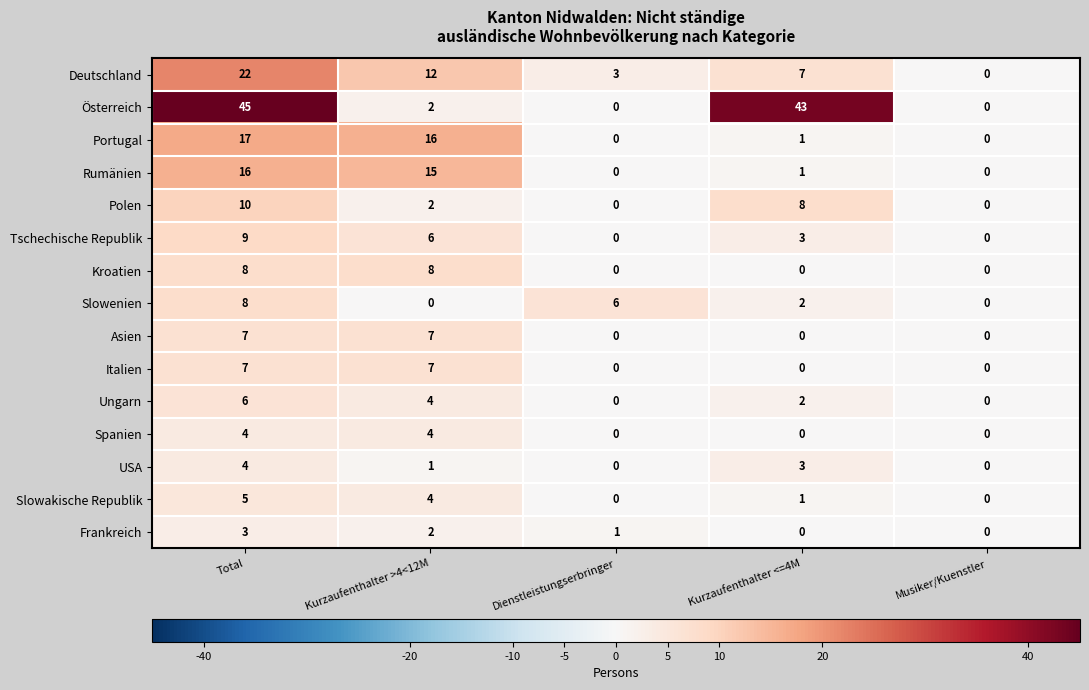

What is the maximum value for Frankreich?

3